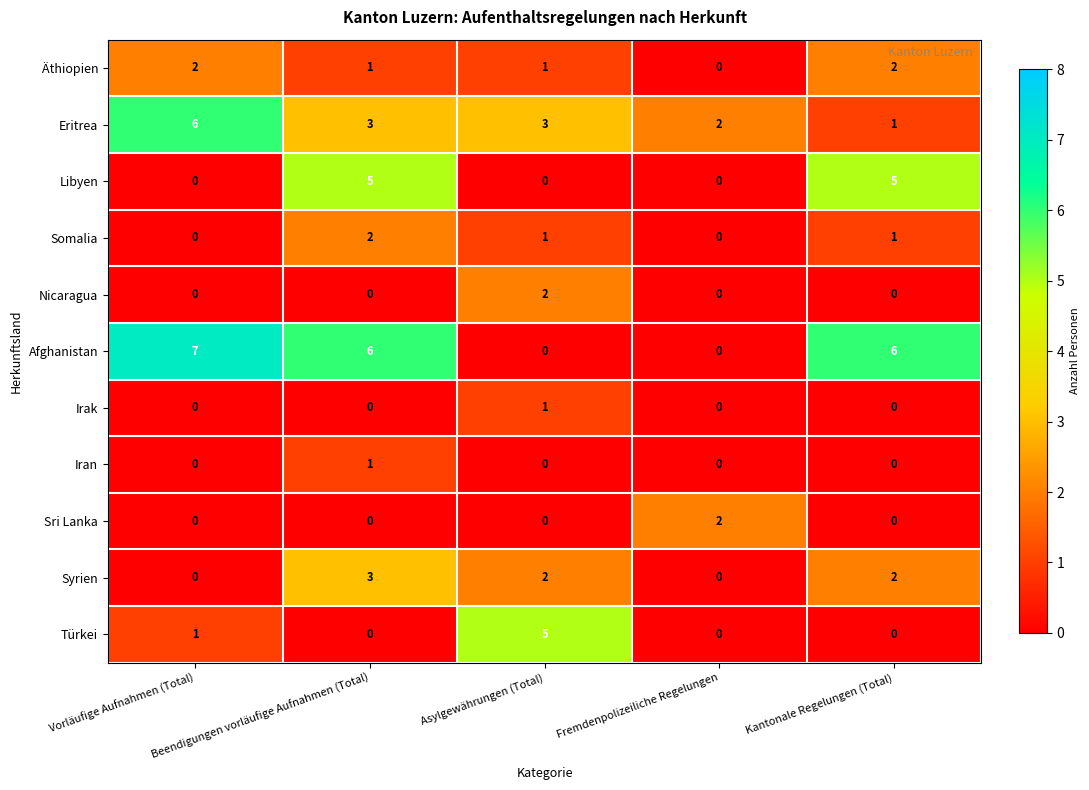

Which series has the widest spread of values?

Afghanistan